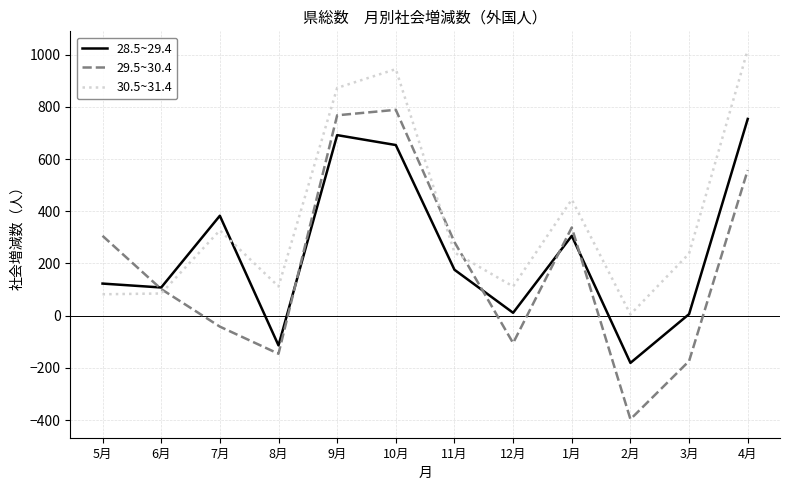

Rank the series by their average value, from highest to lowest.

30.5~31.4, 28.5~29.4, 29.5~30.4